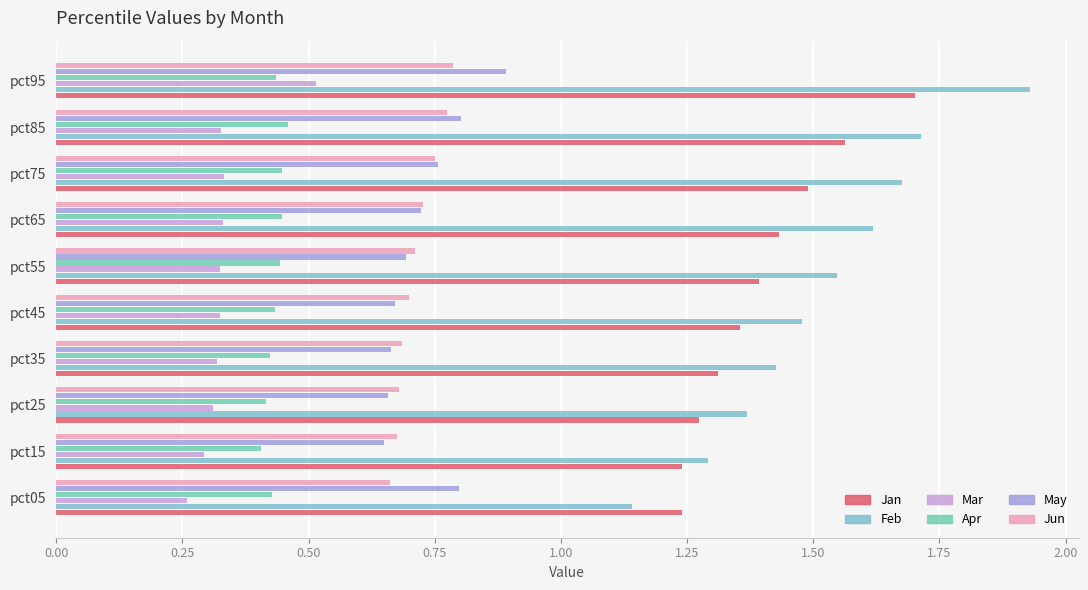

What are all the series names shown in the legend?

Jan, Feb, Mar, Apr, May, Jun